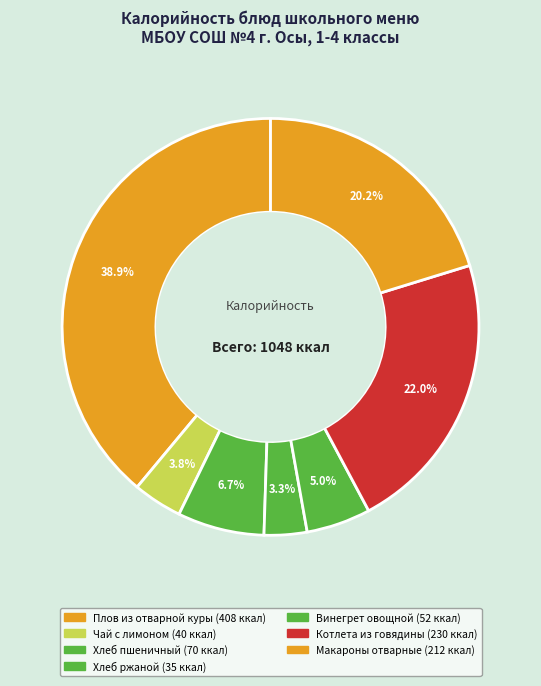

Combined, do Хлеб пшеничный and Плов из отварной куры account for over 50%?

No